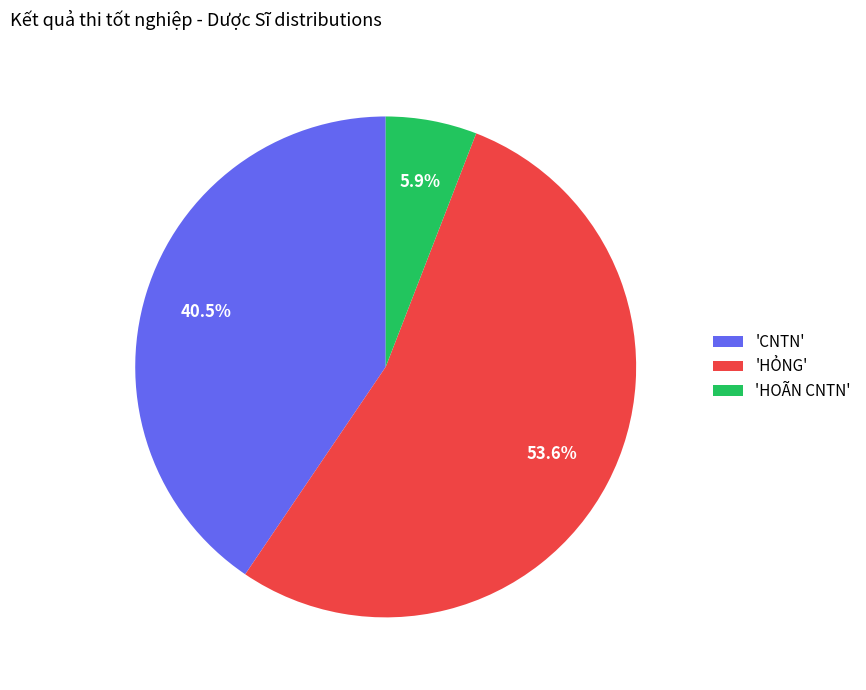

What is the largest slice in the pie chart?

'HỎNG'